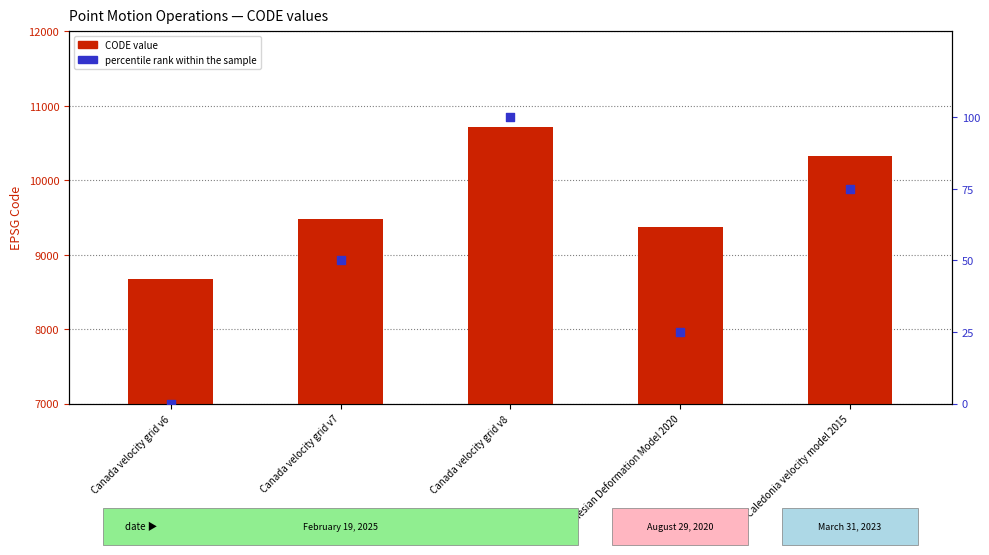

At how many categories does at least one series exceed 6099?

5